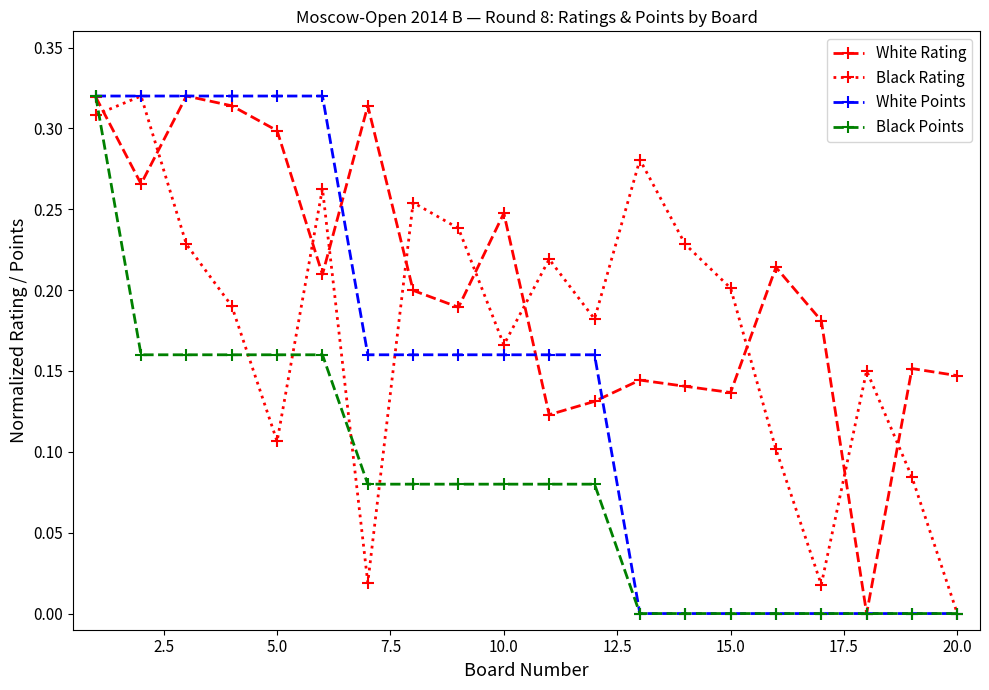

Does the chart display data point markers on the line(s)?

Yes